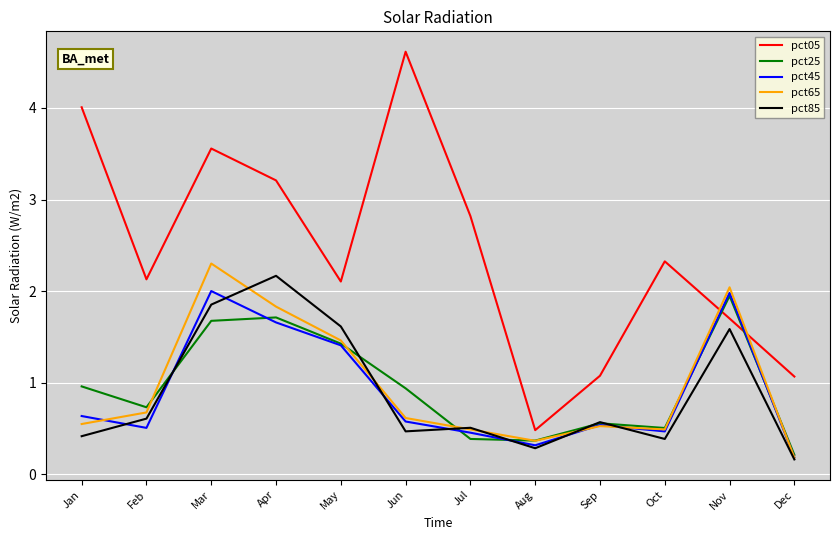

What is the spread (max minus min) of values at Jul?

2.4